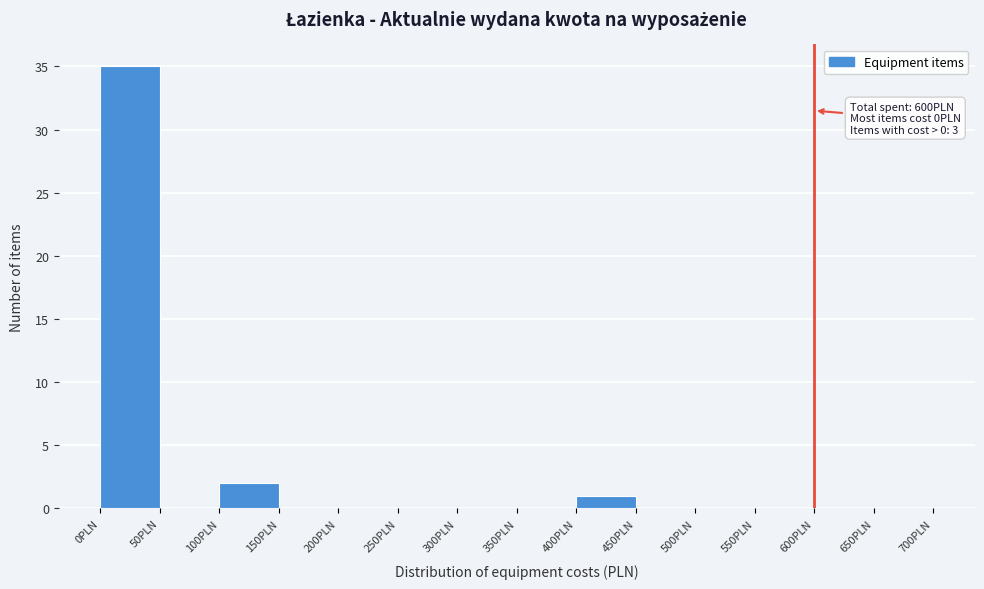

Which range on the x-axis has the tallest bar?

0 to 50